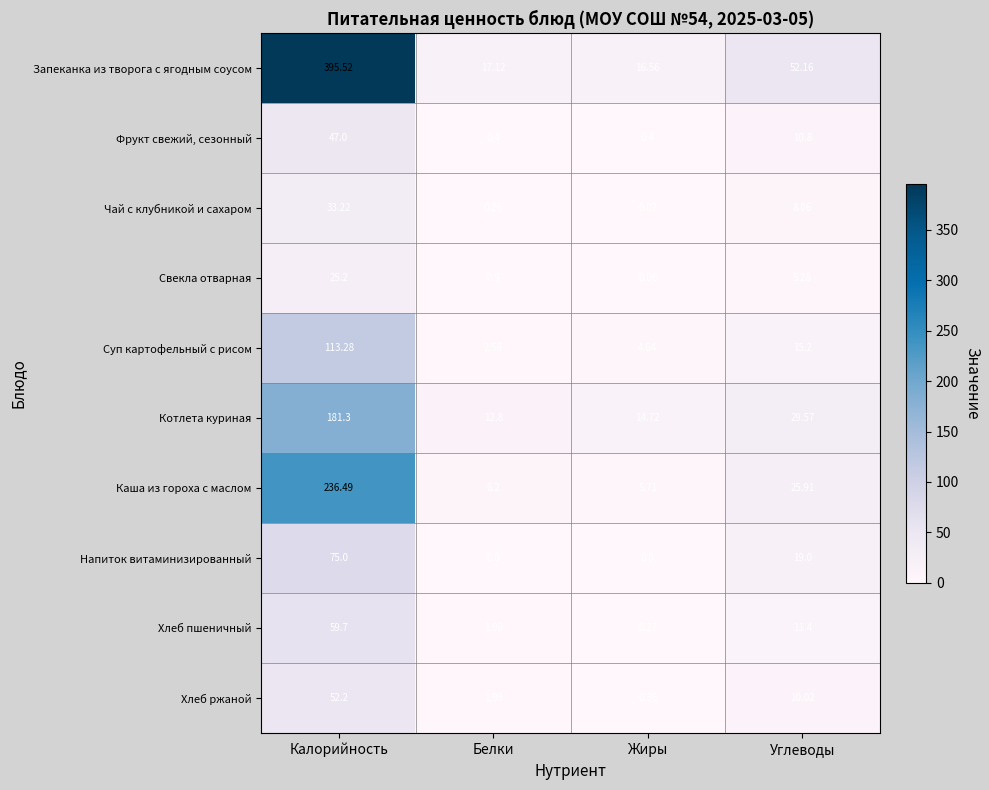

Which series has the largest range (max minus min)?

Запеканка из творога с ягодным соусом